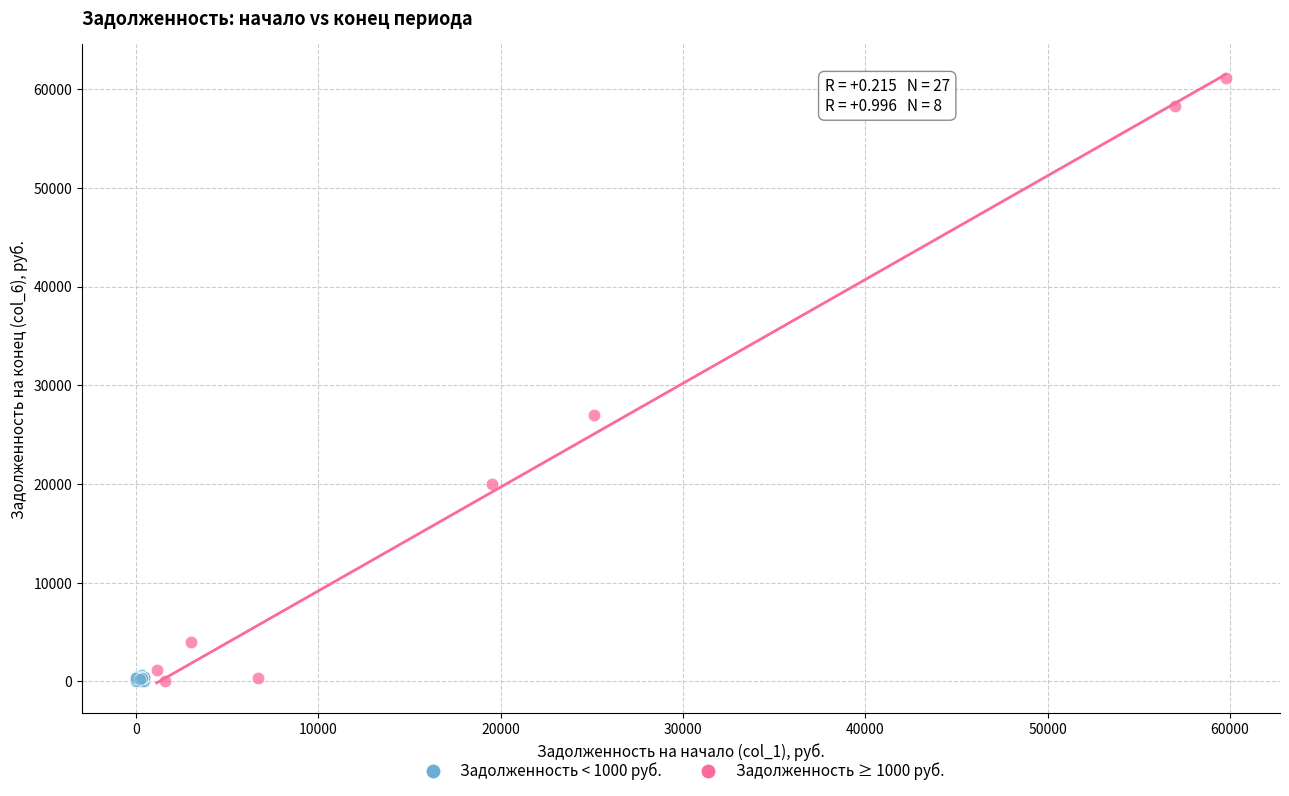

Which series has the widest spread of Y values?

Задолженность ≥ 1000 руб.